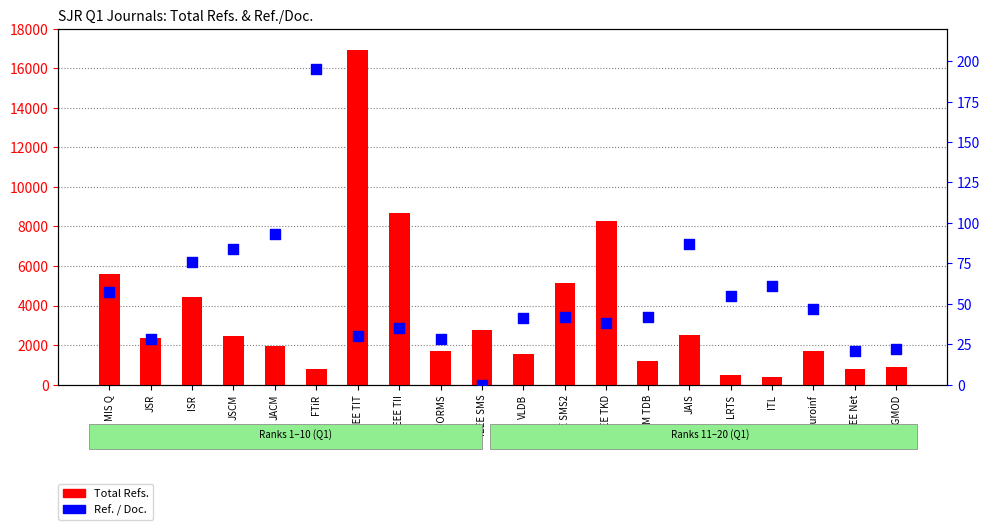

Which series reaches the minimum Y coordinate?

Ref. / Doc.